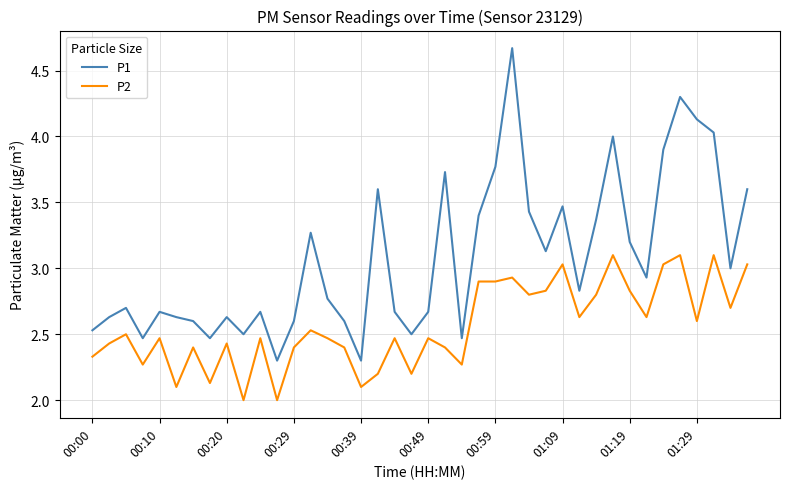

True or false: P2 and P1 intersect in this chart.

False